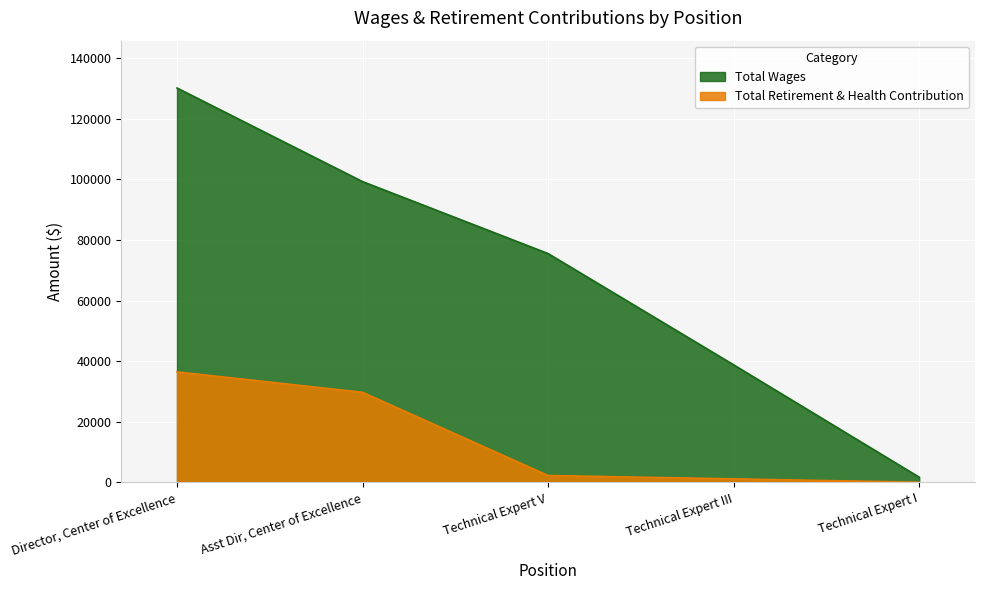

True or false: Total Retirement & Health Contribution and Total Wages cross at least once.

False